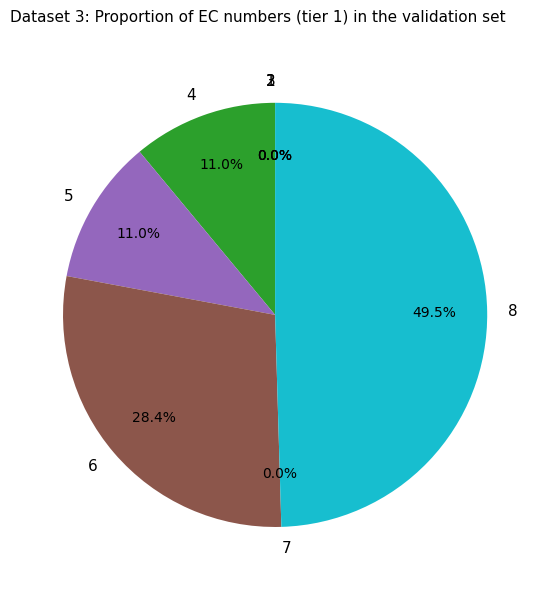

Between 8 and 4, which is larger?

8